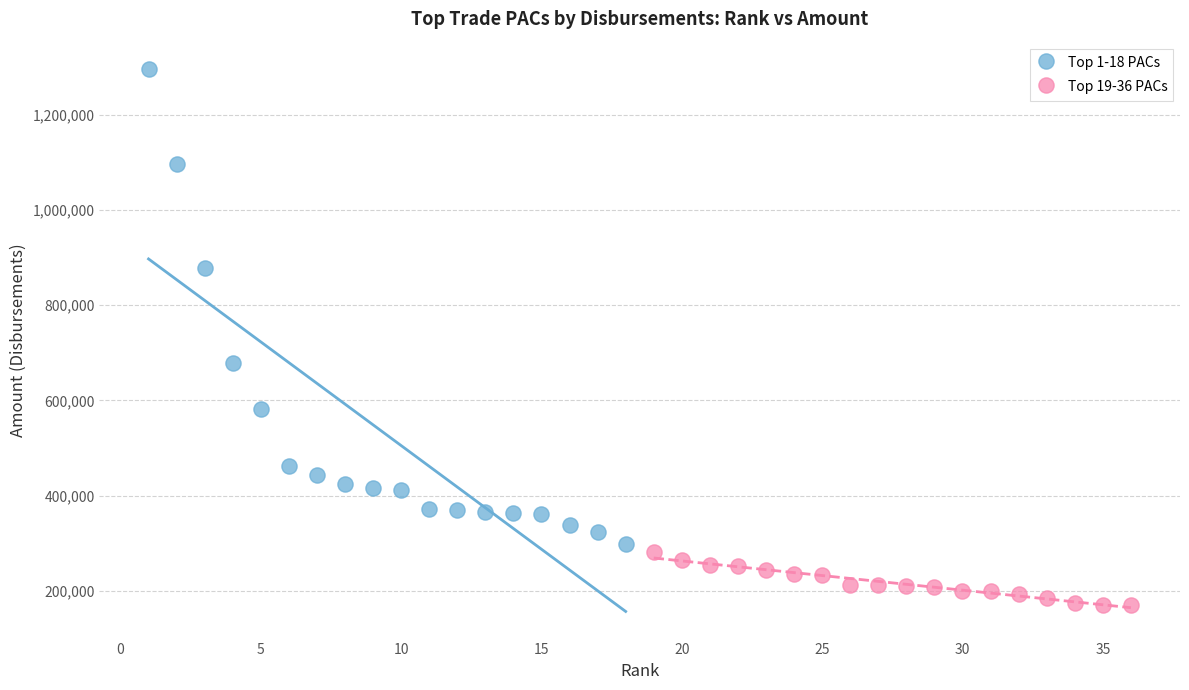

Which series has the widest spread of Y values?

Top 1-18 PACs